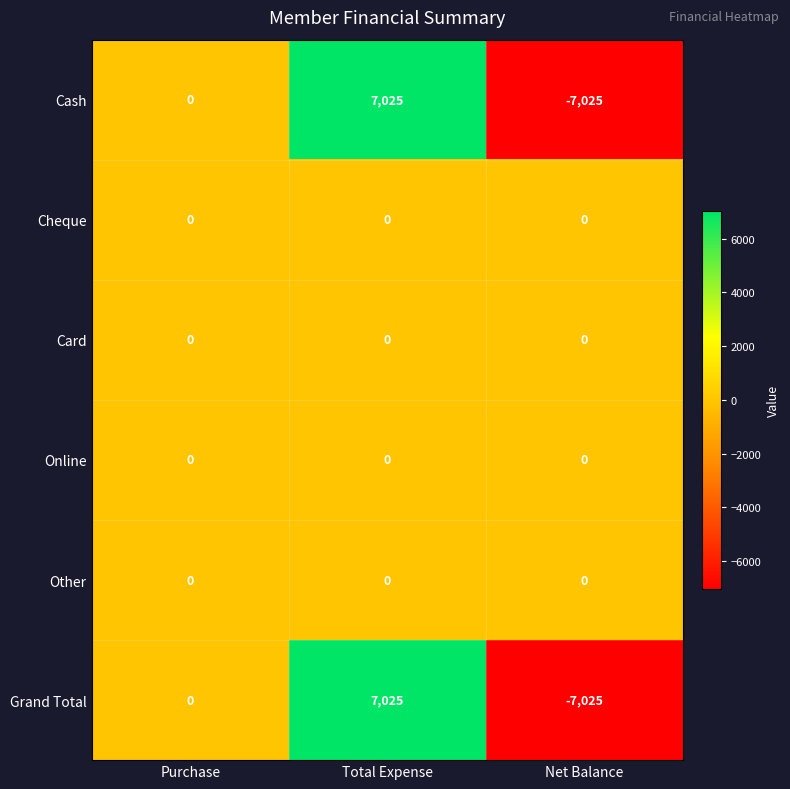

How many Grand Total values are between -7025 and 7025?

3